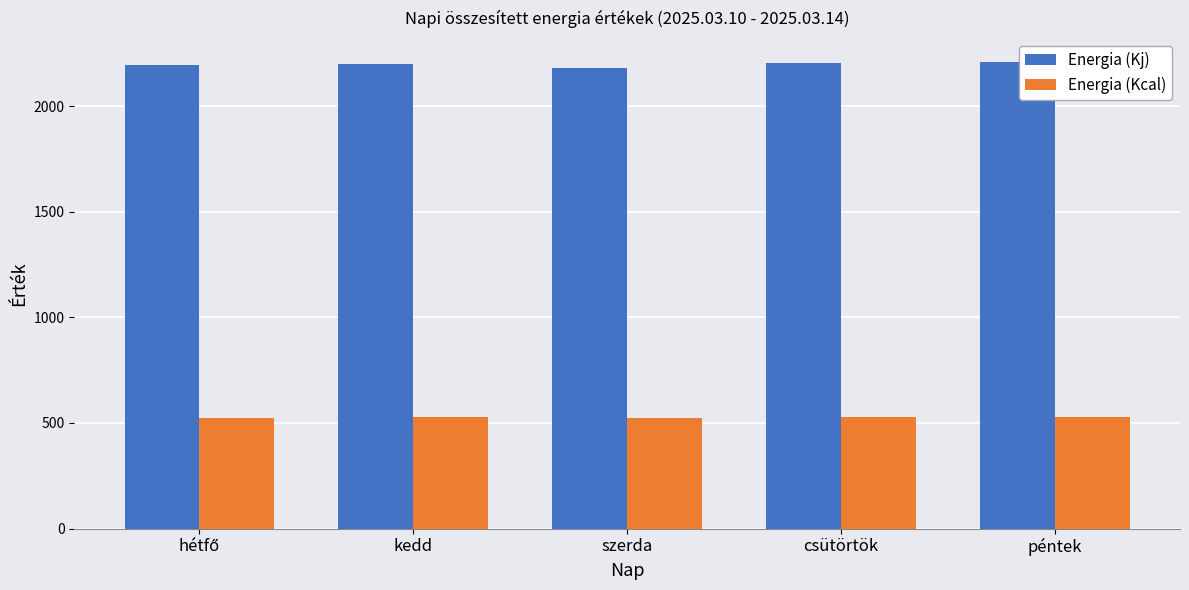

At kedd, list the series in order from largest to smallest.

Energia (Kj), Energia (Kcal)